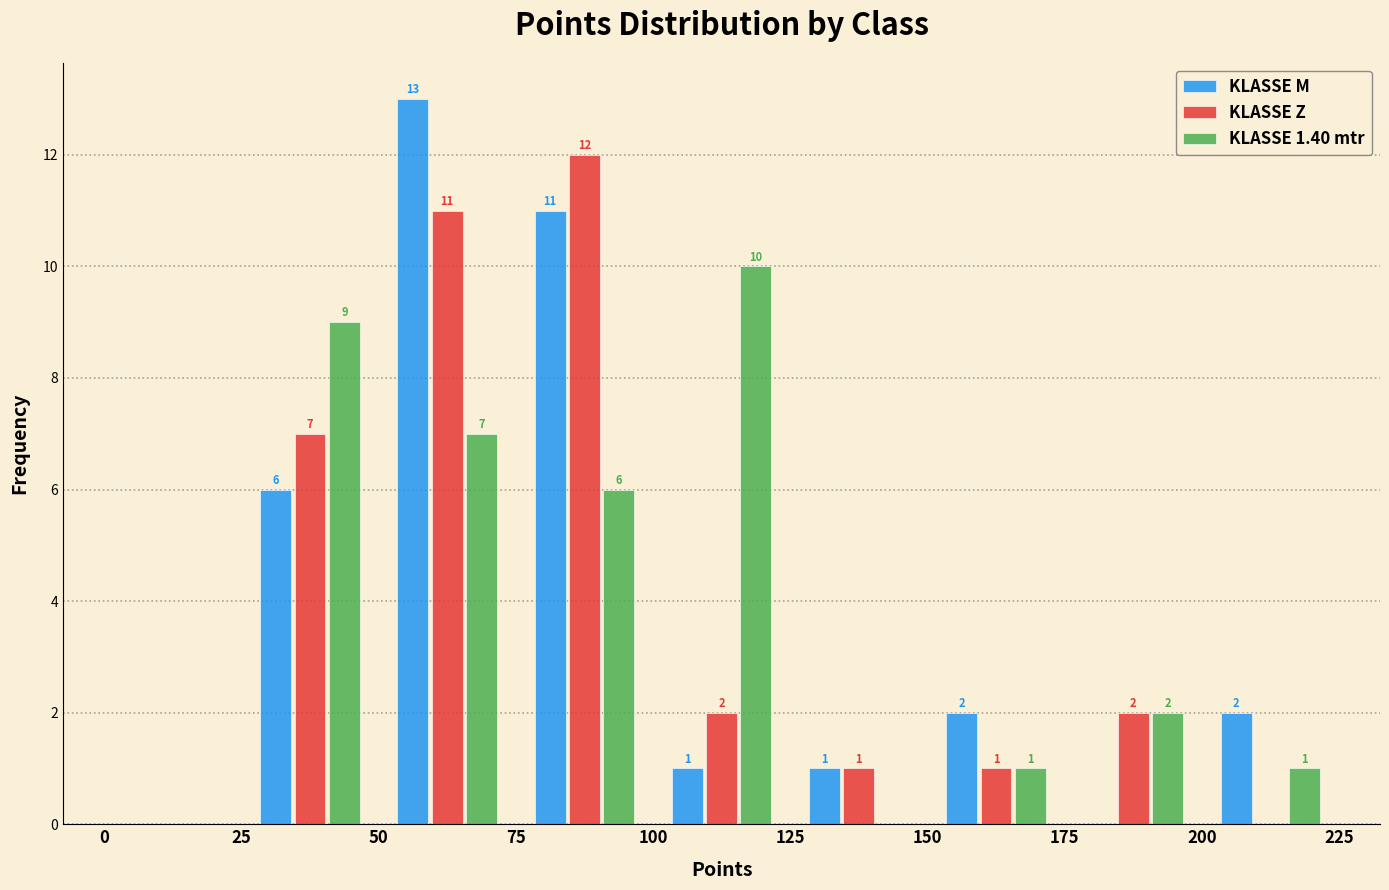

In the KLASSE 1.40 mtr series, which range on the x-axis has the tallest bar?

100 to 125